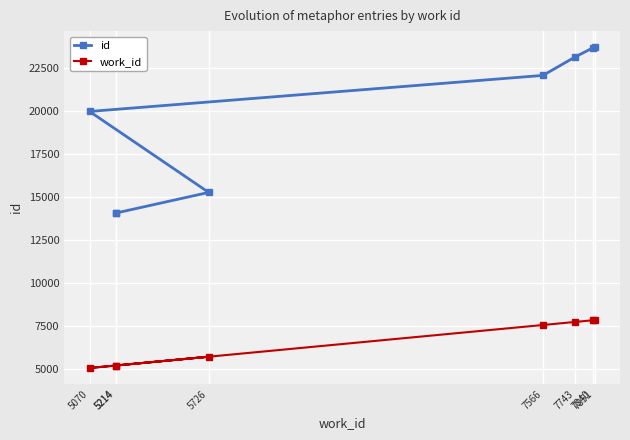

List the series in order of their peak value, lowest first.

work_id, id